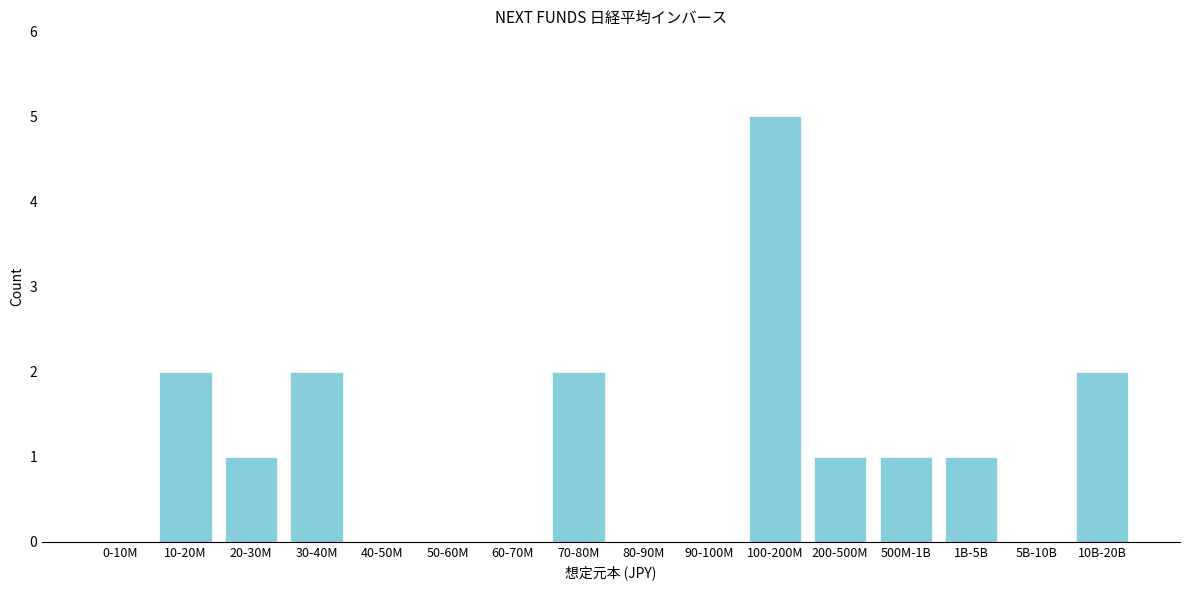

Reading left to right, what are all the values shown in this chart?

0-10M=0	10-20M=2	20-30M=1	30-40M=2	40-50M=0	50-60M=0	60-70M=0	70-80M=2	80-90M=0	90-100M=0	100-200M=5	200-500M=1	500M-1B=1	1B-5B=1	5B-10B=0	10B-20B=2